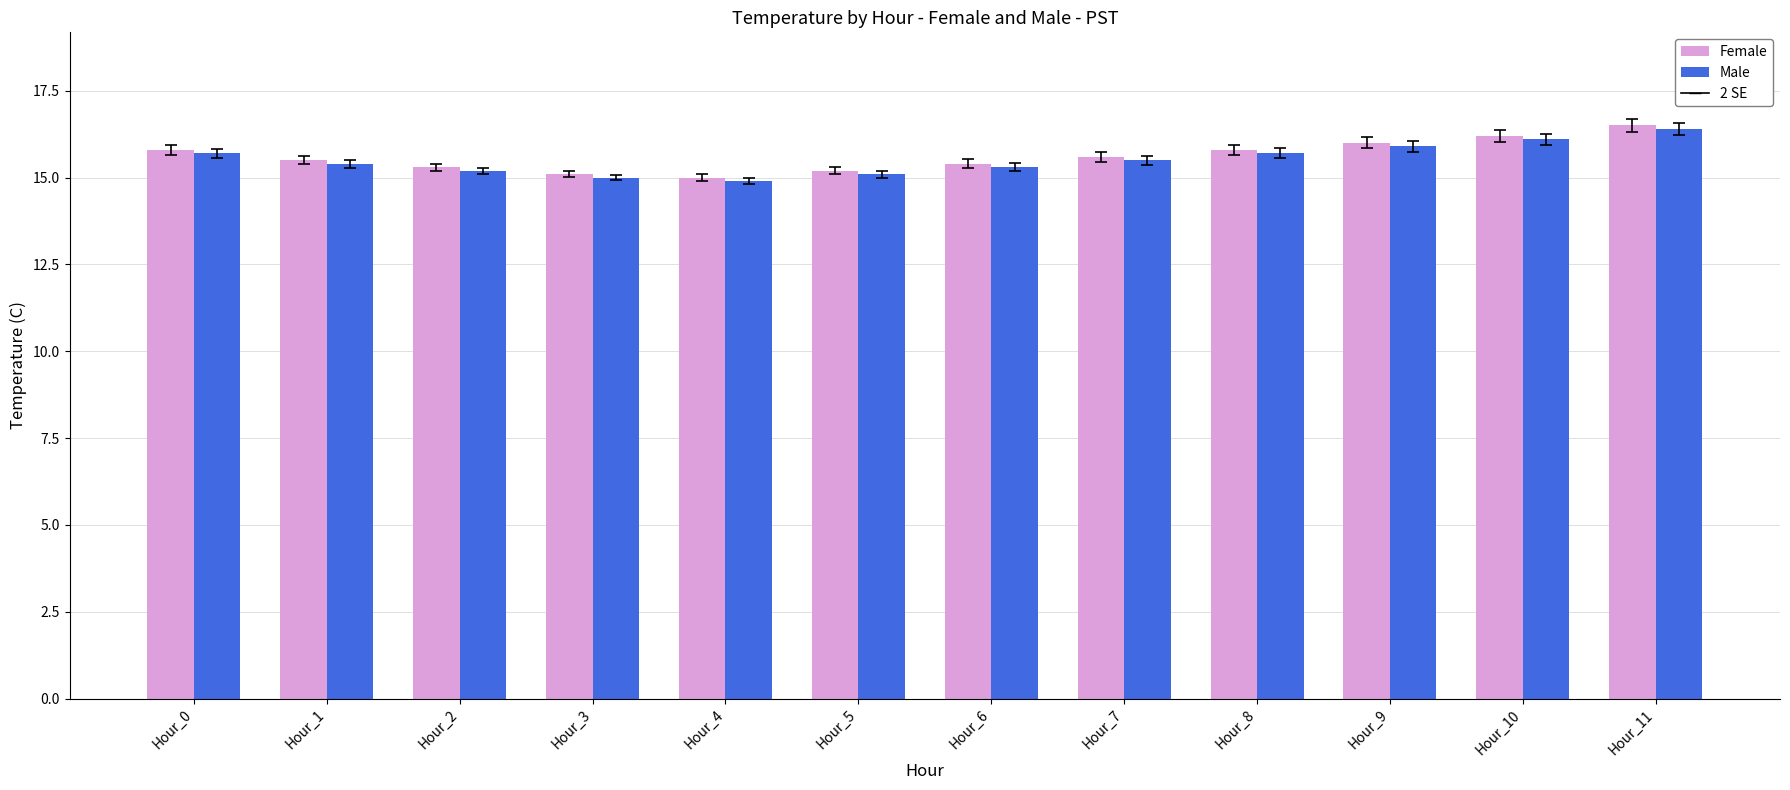

What is the total value across all series at Hour_5?

30.3